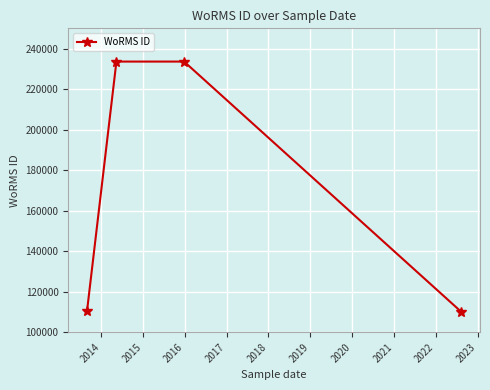

What is the sum of all values?

687546